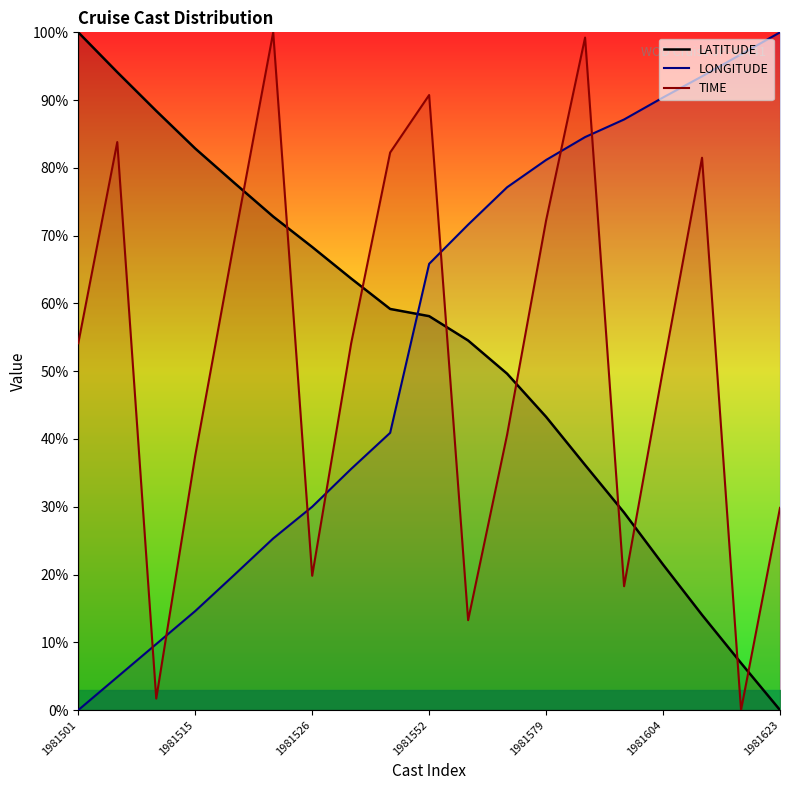

True or false: TIME and LATITUDE intersect in this chart.

True